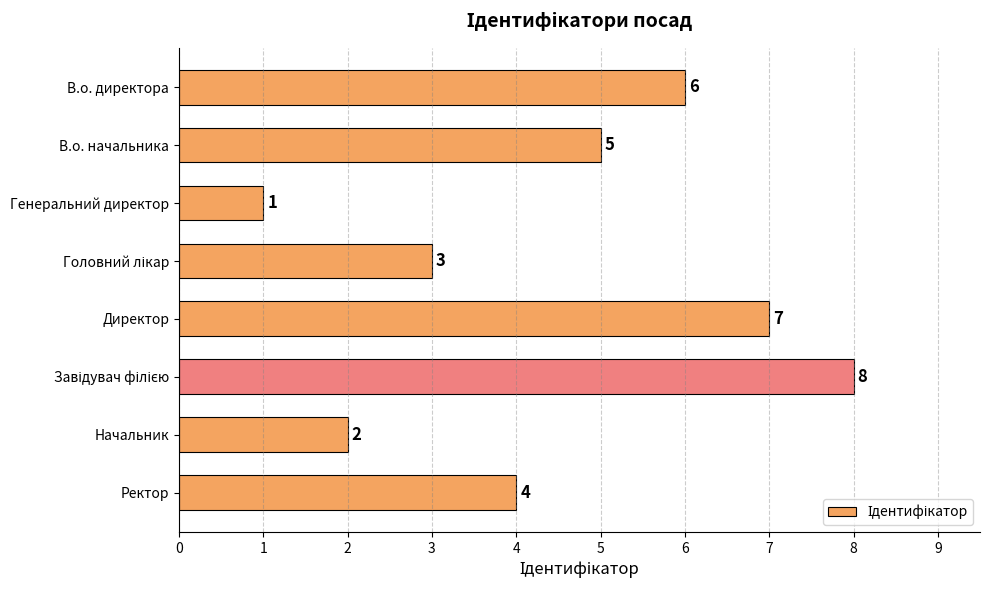

Reading top to bottom, list all the values displayed in this chart.

6	5	1	3	7	8	2	4